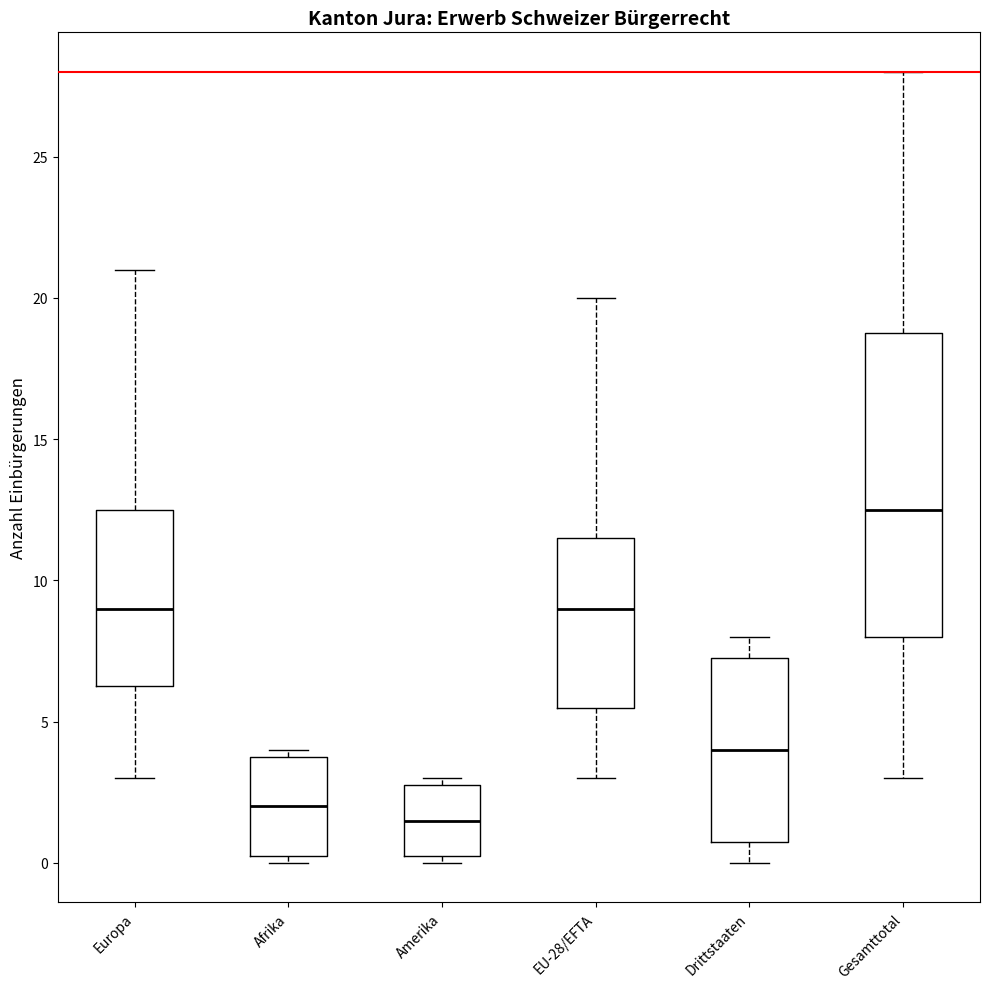

Comparing the boxes themselves (not the whiskers), which one is the tallest?

Gesamttotal